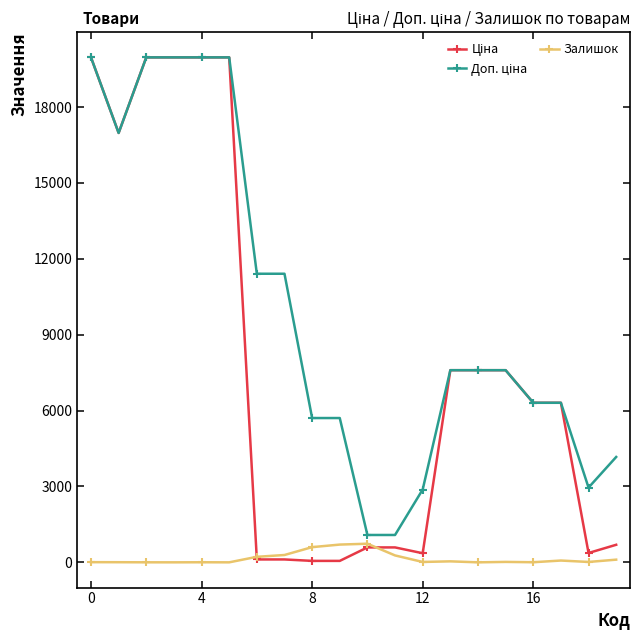

At how many categories does at least one series exceed 18470?

5